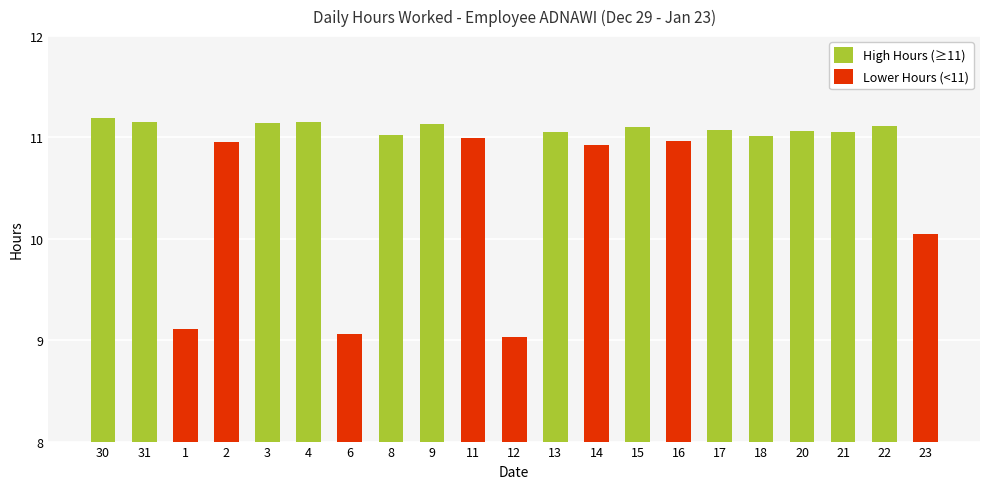

What is the change in value from 6 to 8?

+2.0